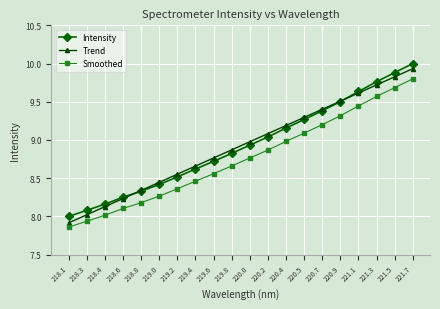

At how many categories does at least one series exceed 7?

20